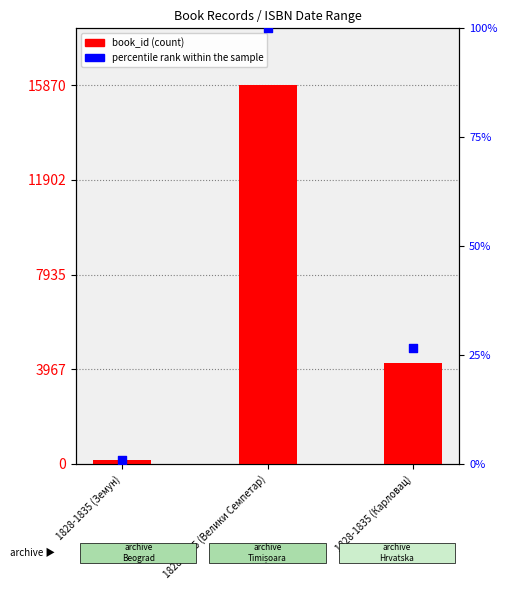

Which series contains the lowest Y value?

percentile rank within the sample